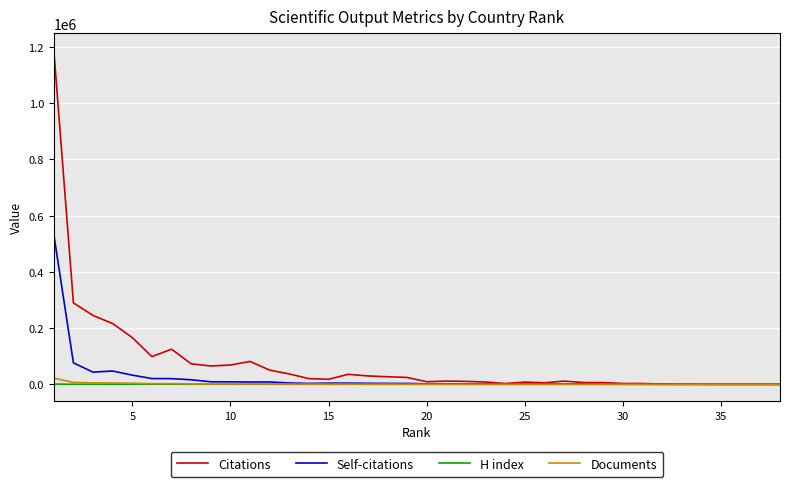

What is the greatest value displayed?

1188880